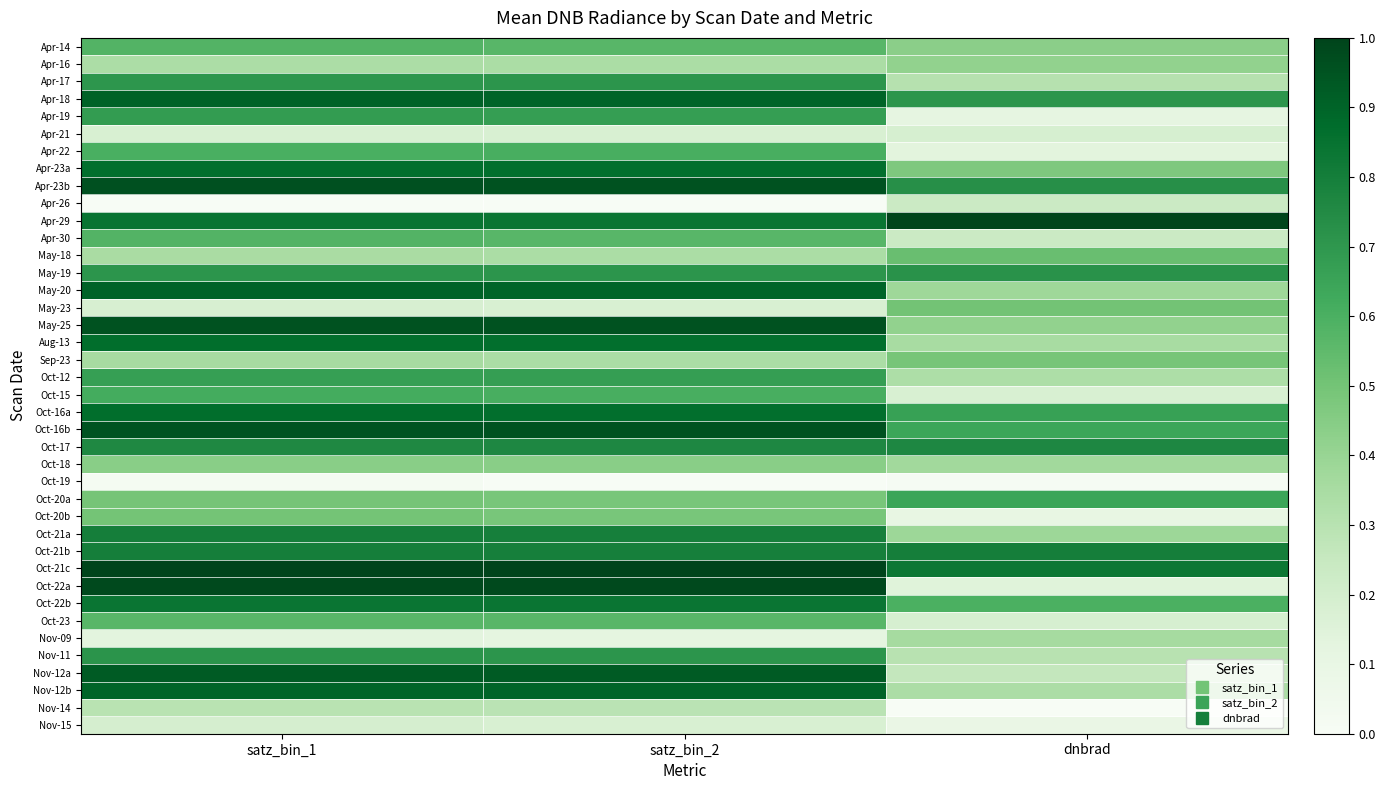

Count the number of categories in the chart.

3